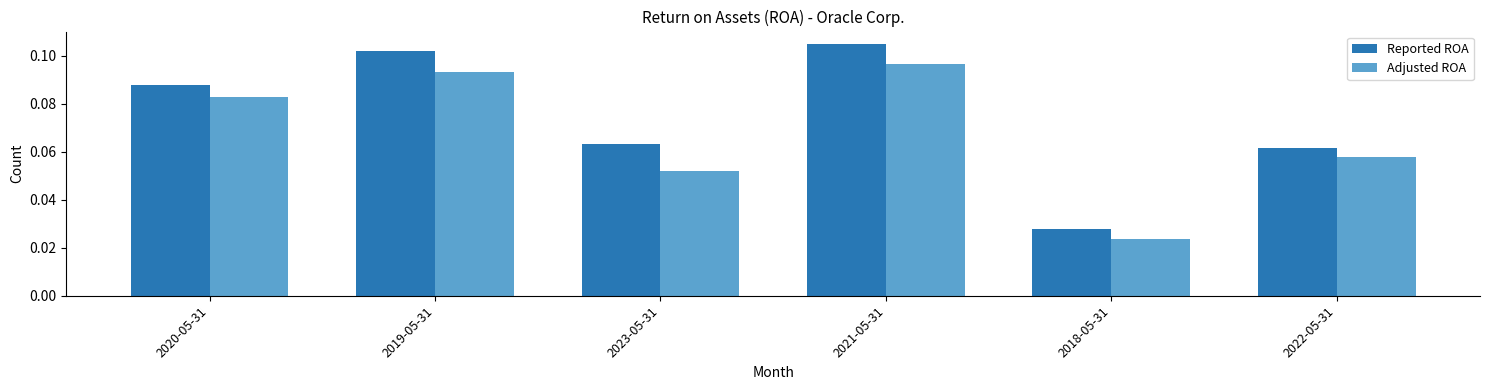

True or false: Adjusted ROA has a value of 0.0 at 2020-05-31.

False